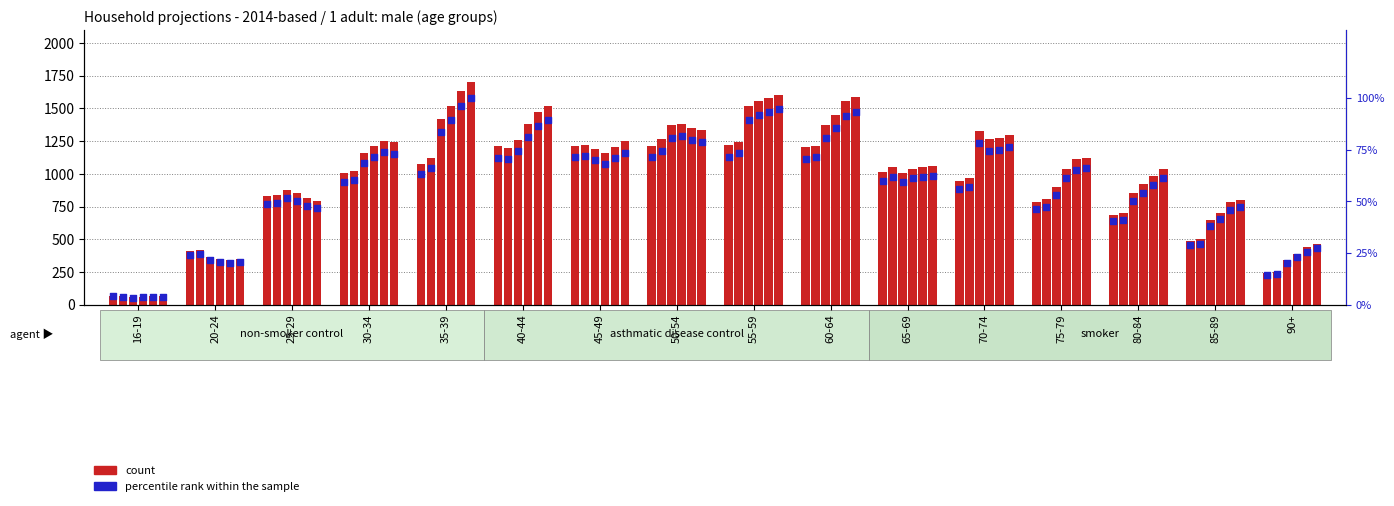

At how many categories does at least one series exceed 1609?

1